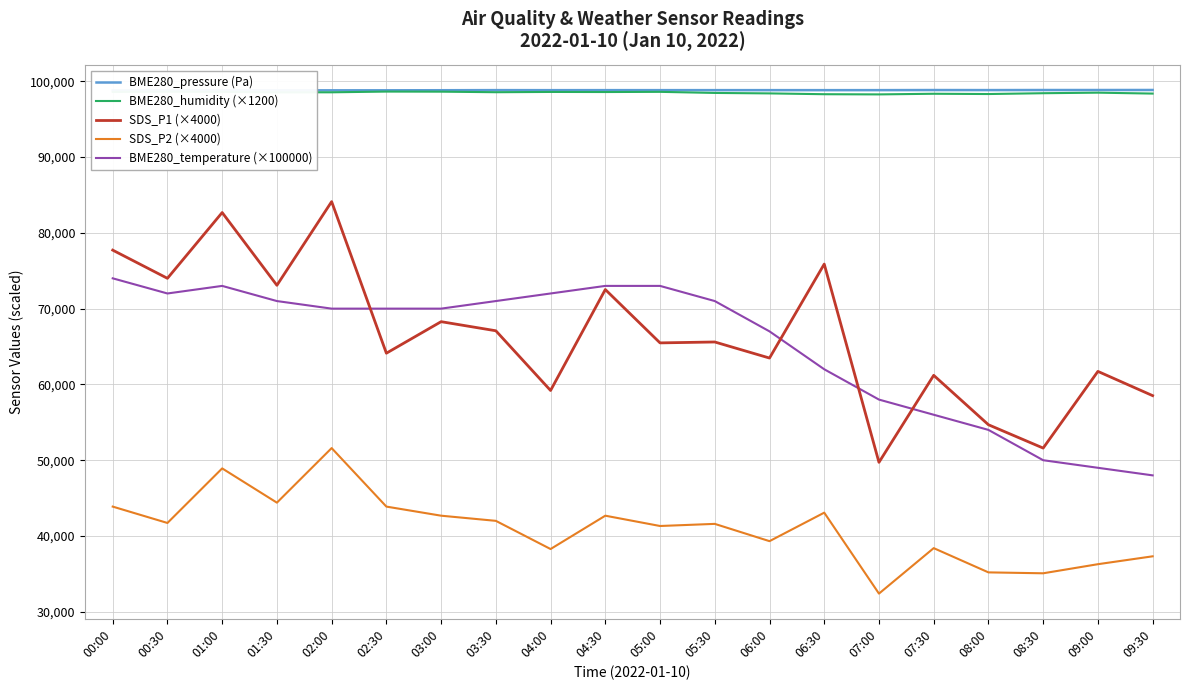

What is the sum of all BME280_humidity (×1200) values?

1969896.0